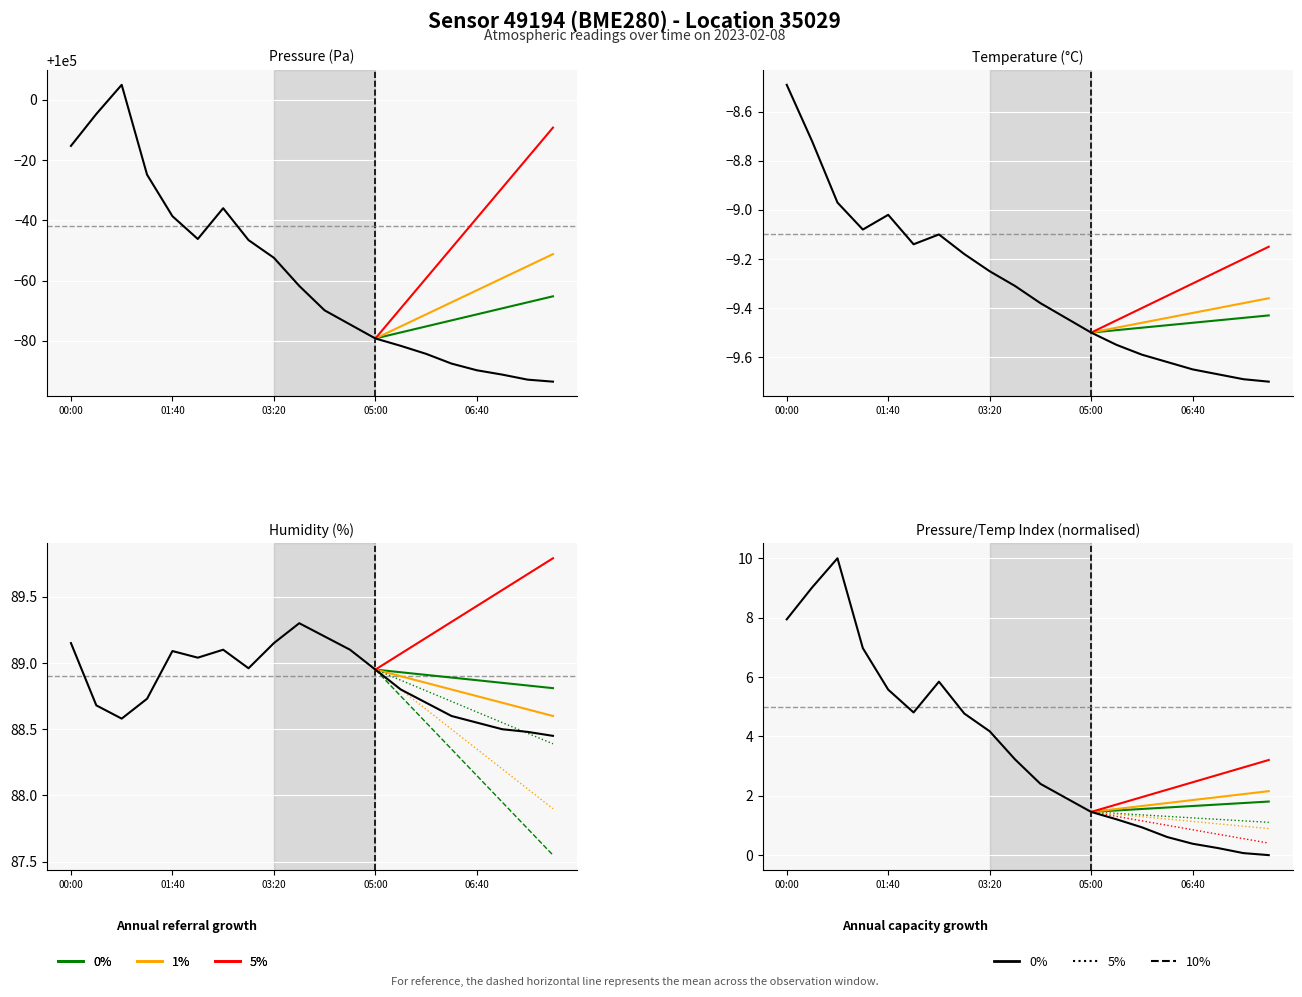

True or false: humidity has a value of 145.3 at 03:20.

False